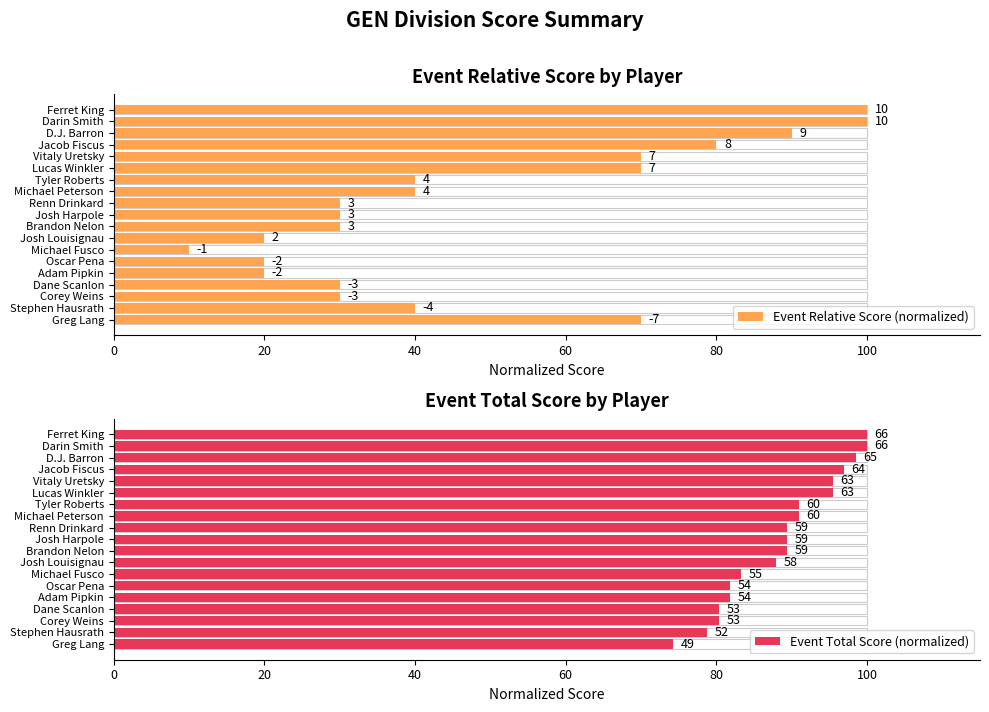

The value of Event Total Score (normalized) at Corey Weins is 80.3. True or false?

True